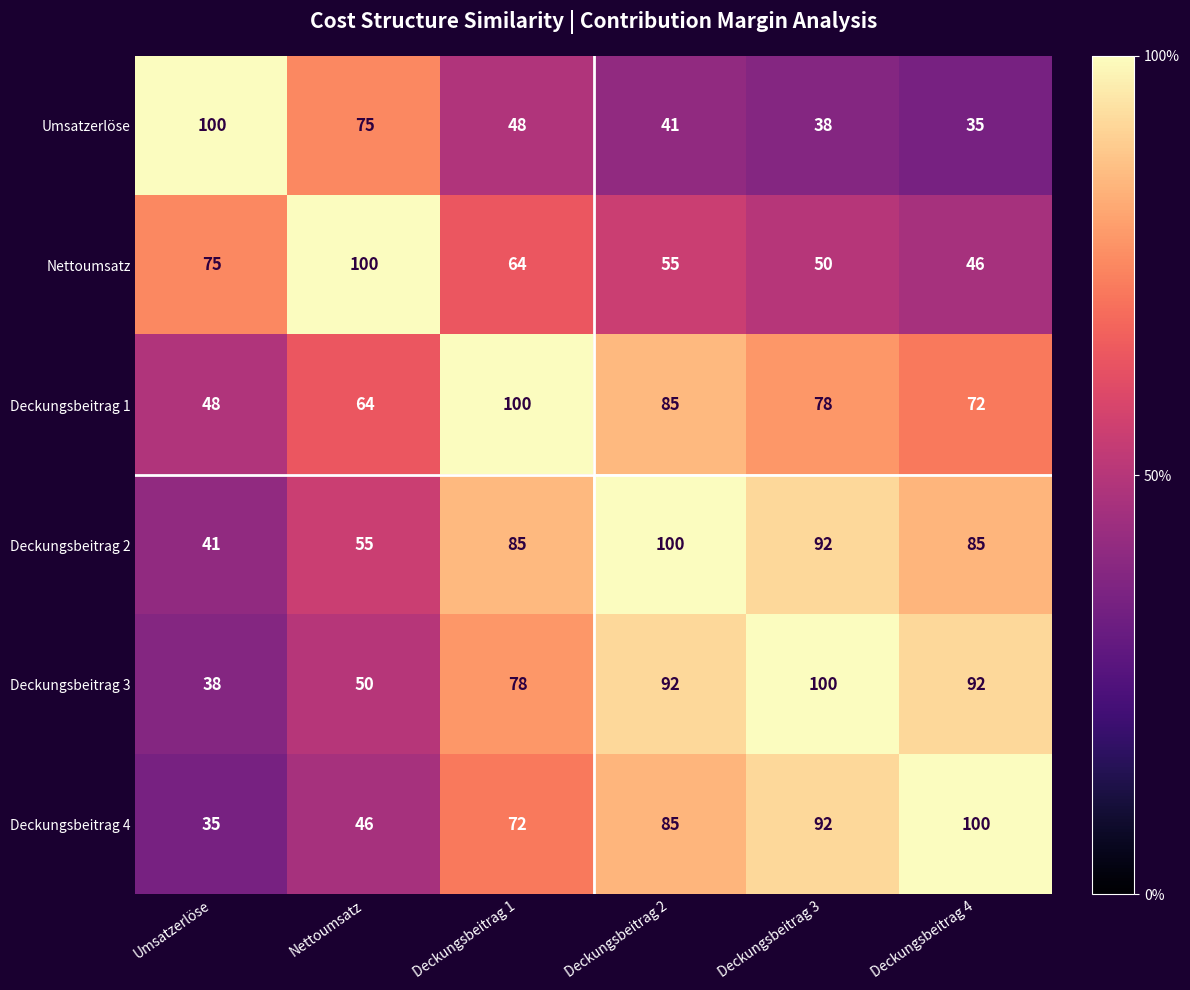

What is the maximum value shown in the chart?

100